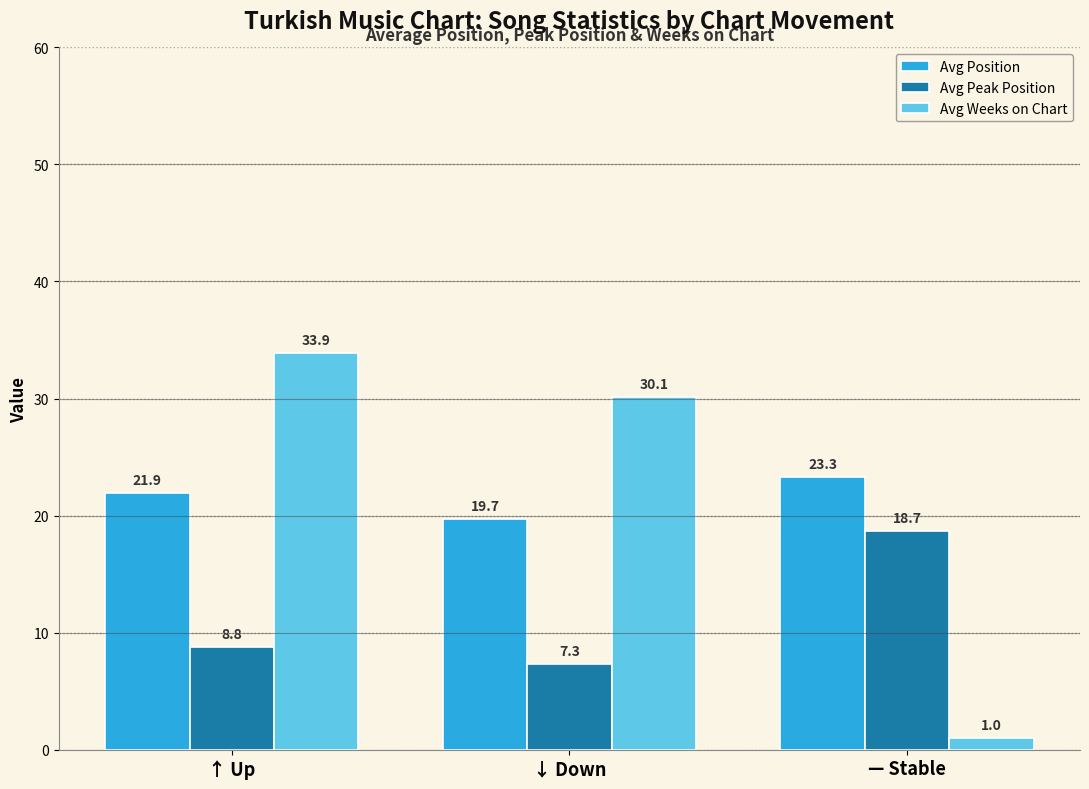

Reading left to right, list all the values displayed in this chart.

Avg Position: ↑ Up=21.9	↓ Down=19.7	— Stable=23.3
Avg Peak Position: ↑ Up=8.8	↓ Down=7.3	— Stable=18.7
Avg Weeks on Chart: ↑ Up=33.9	↓ Down=30.1	— Stable=1.0